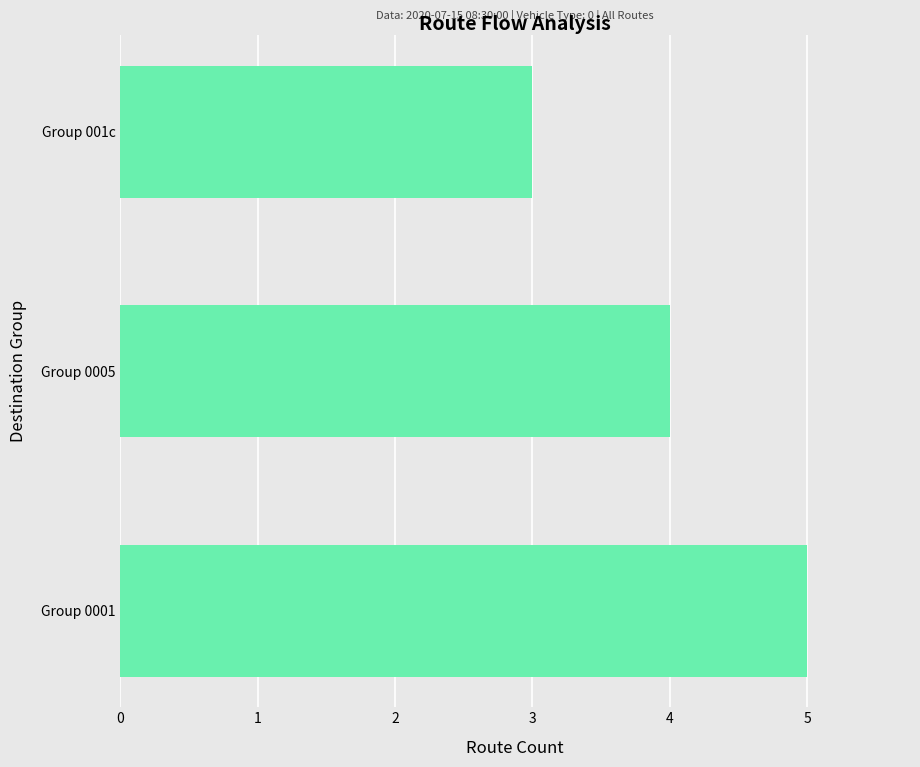

List the labels in order of value, largest first.

Group 0001, Group 0005, Group 001c